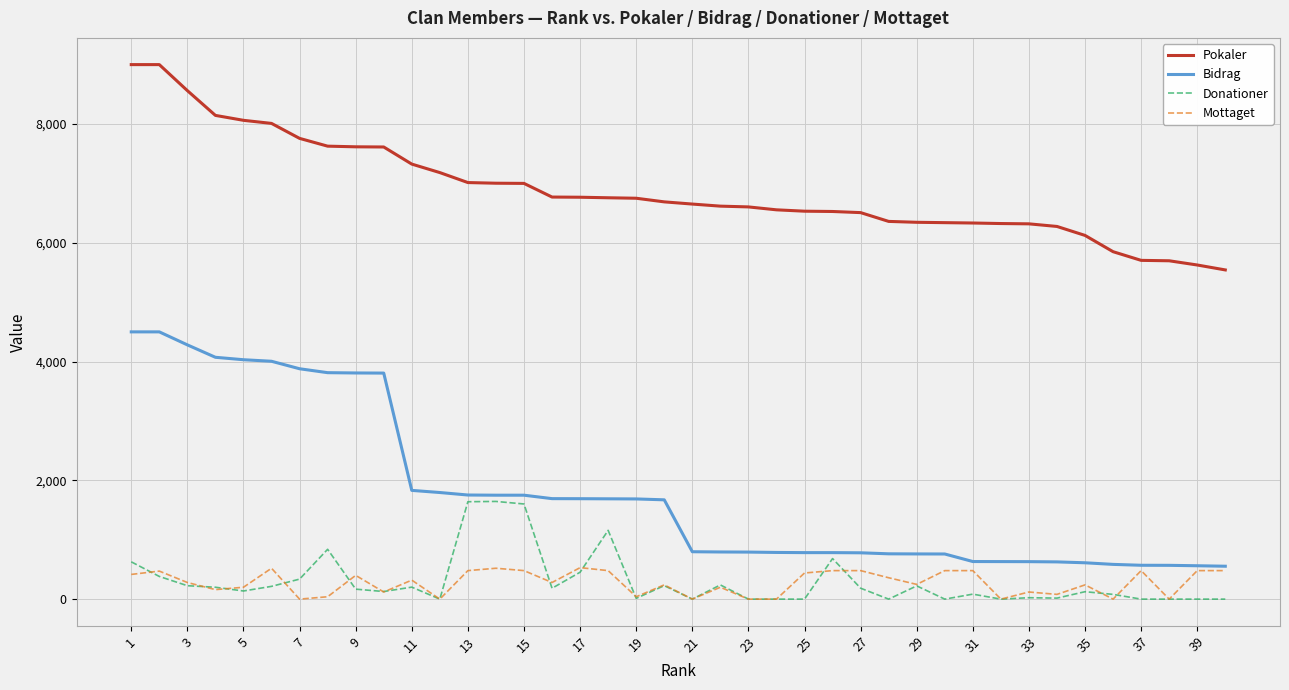

Which series has the largest range (max minus min)?

Bidrag